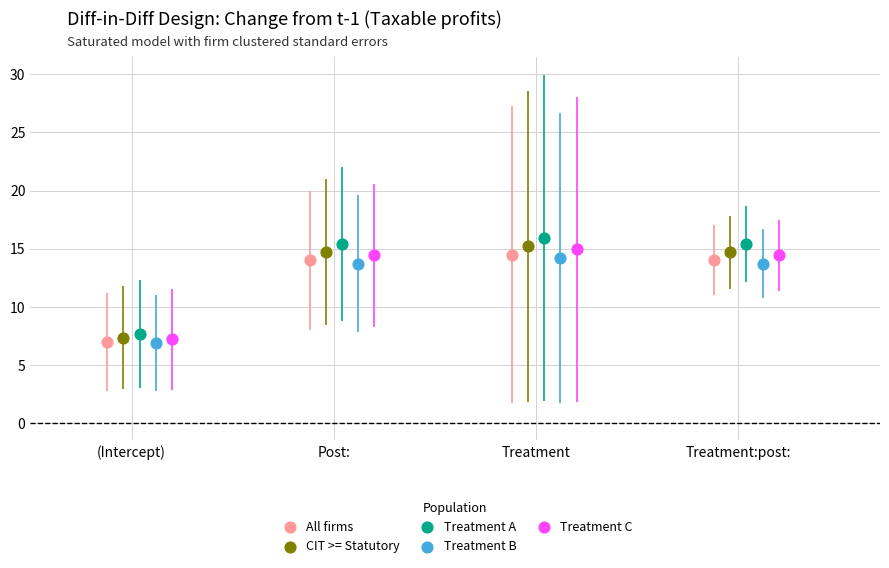

Which series has the widest spread of Y values?

Treatment A